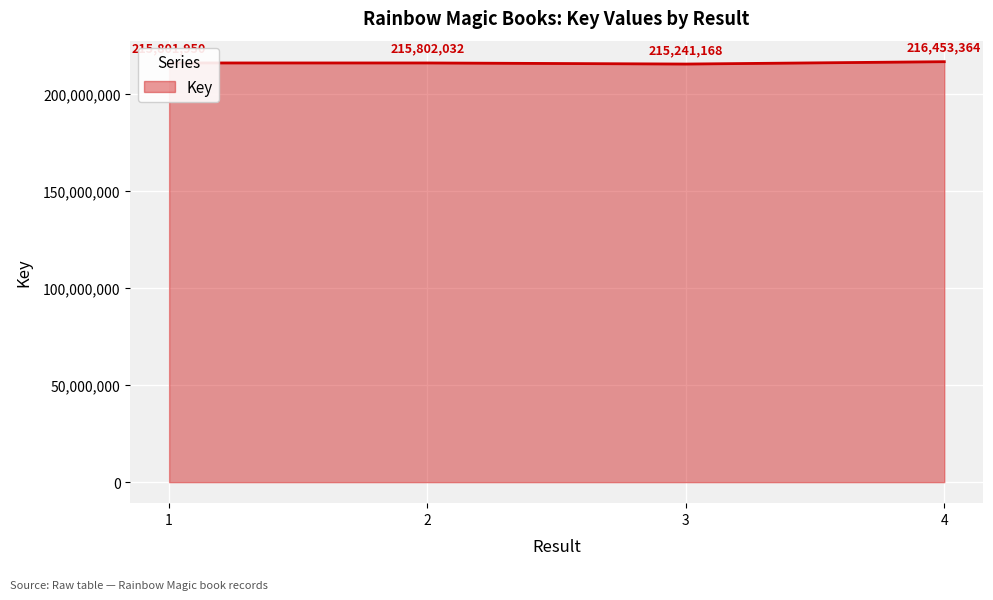

List the labels in order of value, smallest first.

3, 1, 2, 4